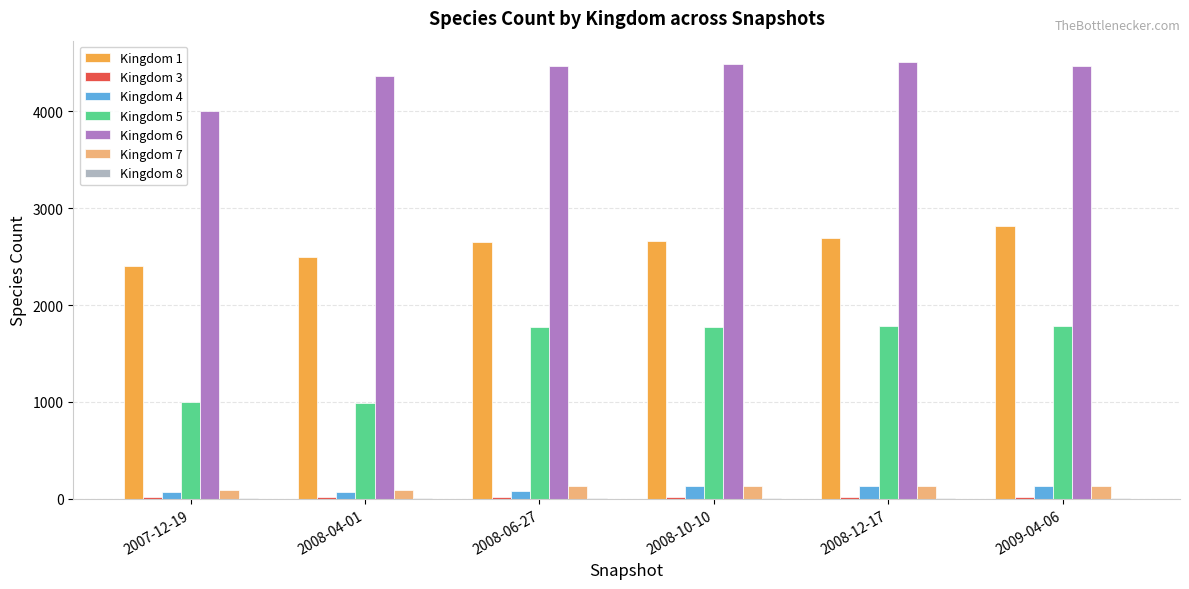

Is the value of Kingdom 7 at 2008-12-17 greater than the value of Kingdom 6 at 2008-10-10?

No